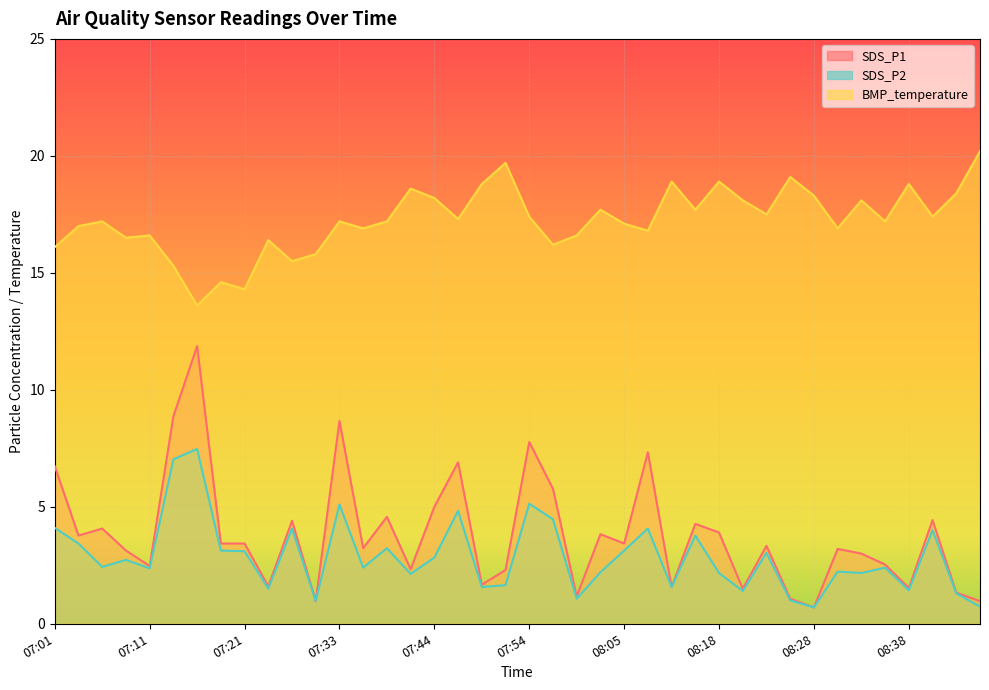

Which has a higher value, 07:33 or 07:29?

07:33